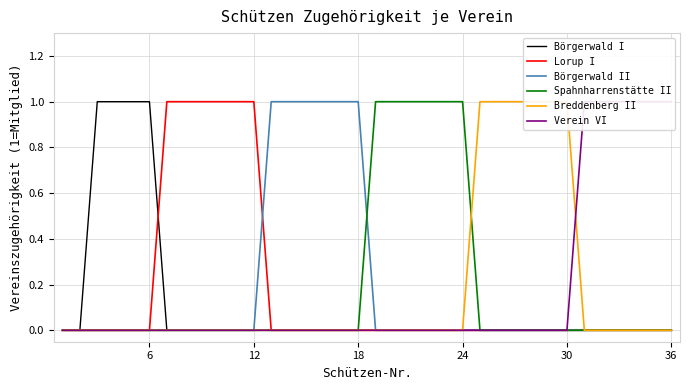

What is the difference between the maximum and second lowest values in the Börgerwald II series?

1